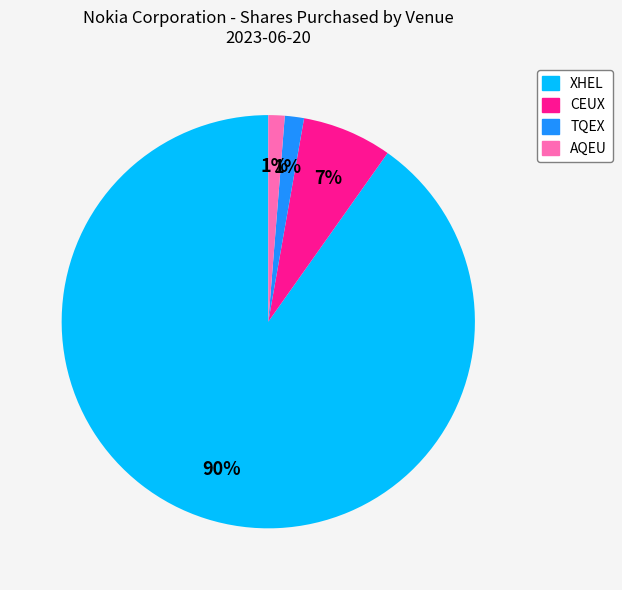

Does TQEX represent more than half of the total?

No